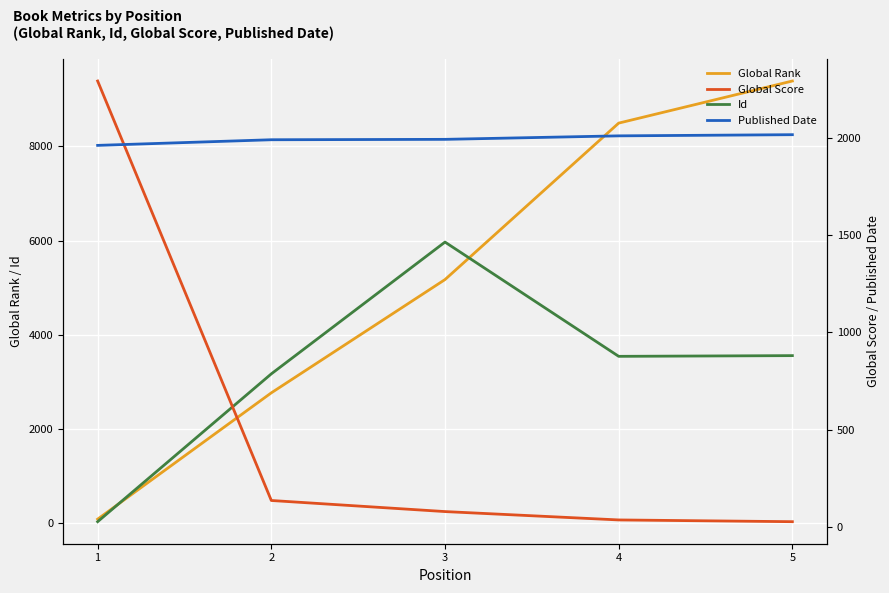

What is the value of the Id point at the 1st from the left?

33